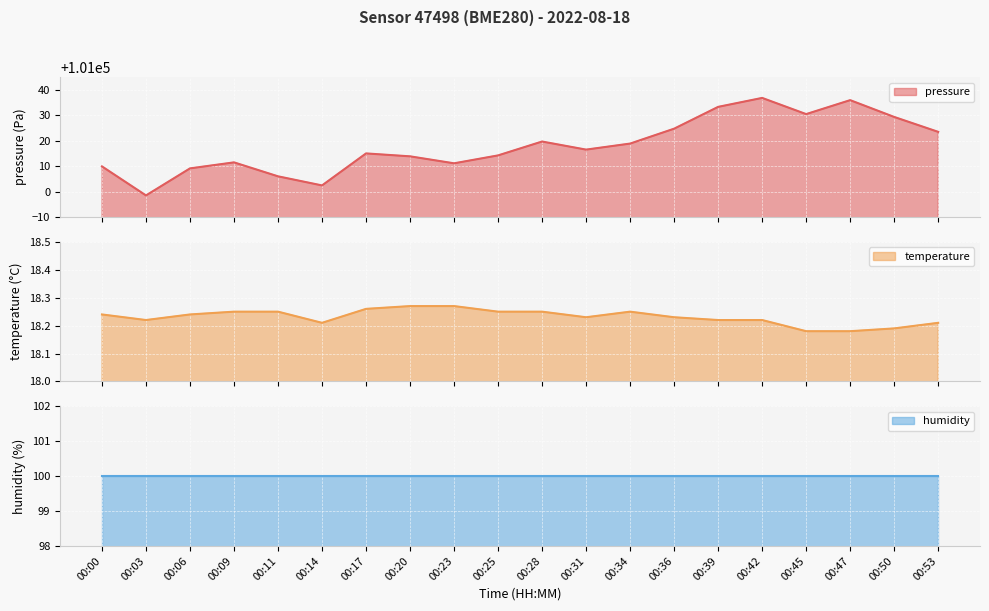

Which series has the widest spread of values?

pressure